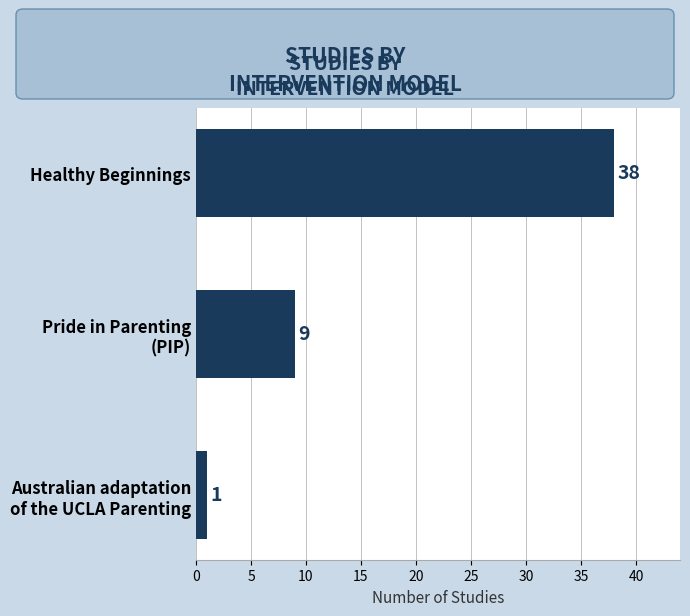

List the labels in order of value, smallest first.

Australian adaptation
of the UCLA Parenting, Pride in Parenting
(PIP), Healthy Beginnings